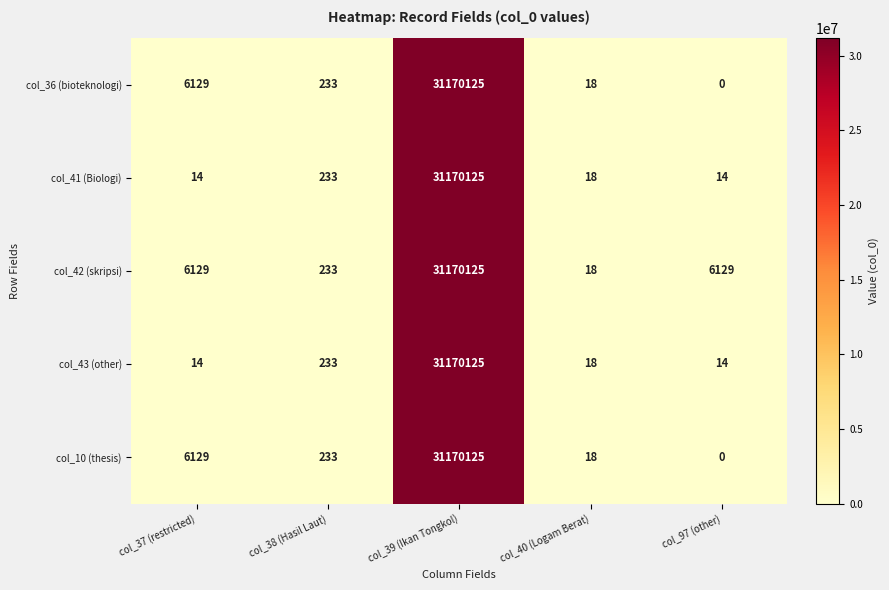

Between col_40 (Logam Berat) and col_97 (other), which series saw the biggest shift?

col_42 (skripsi)